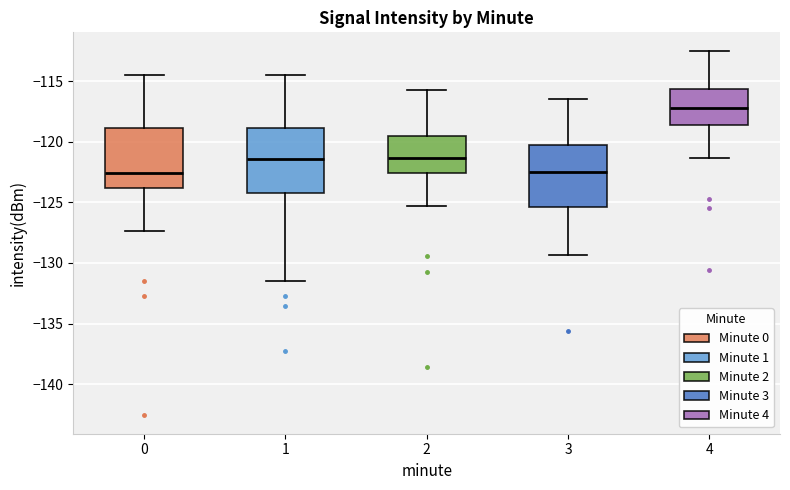

Where is the upper edge of the box at x = 3 on the y-axis? The values are not printed on the chart, so give them approximately, as read against the axis.

-120.5